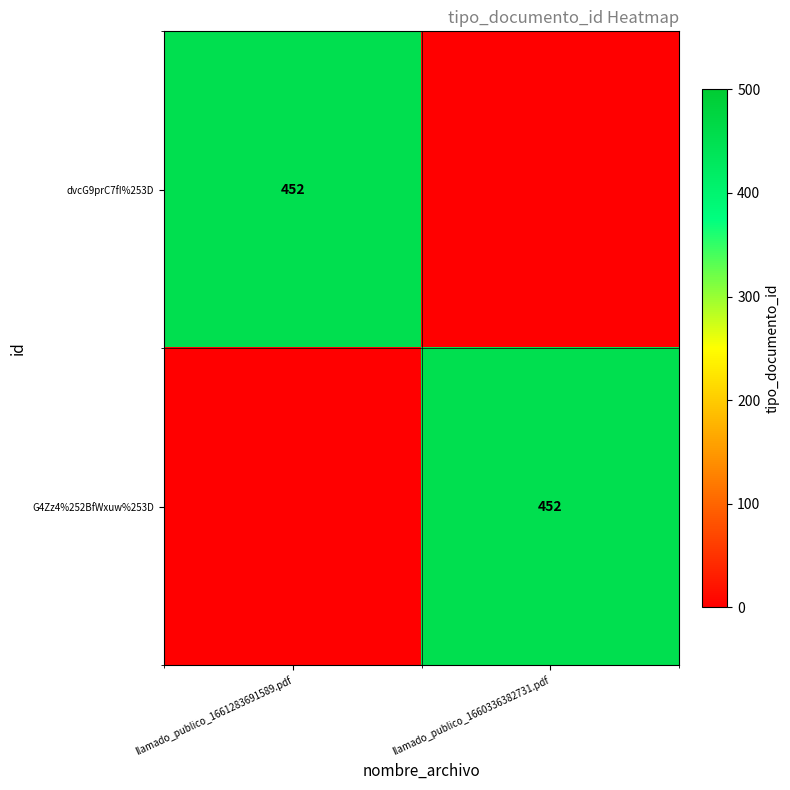

True or false: G4Zz4%252BfWxuw%253D has a value of 452 at llamado_publico_1660336382731.pdf.

True